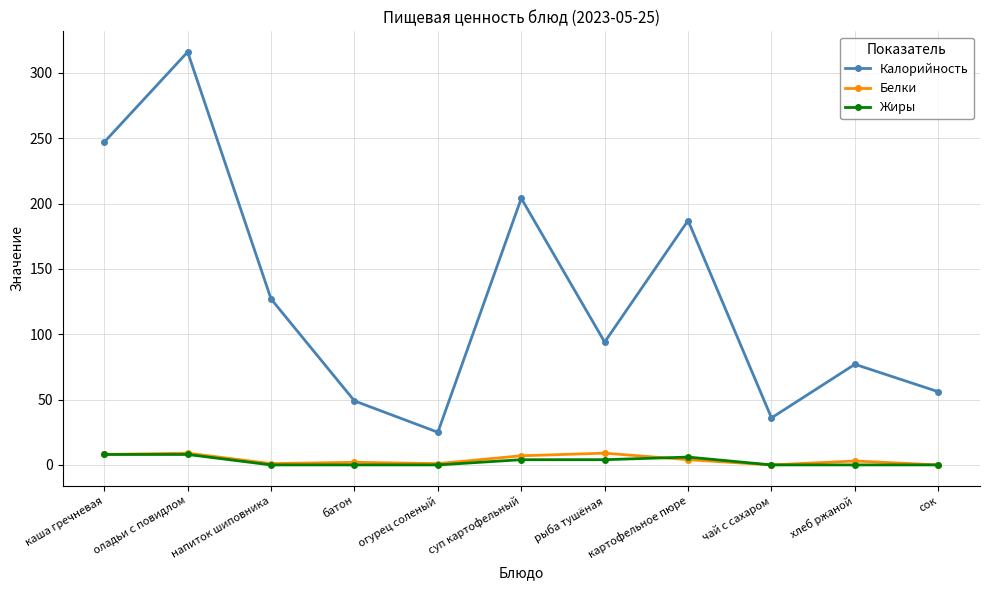

What is the difference between the highest and lowest values at чай с сахаром?

36